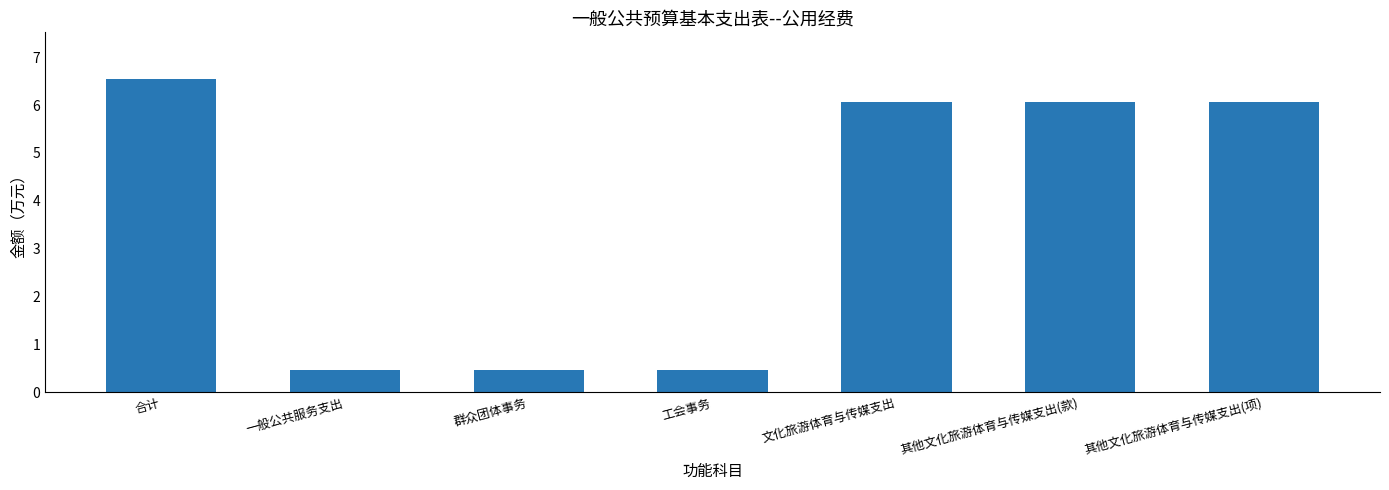

Between 一般公共服务支出 and 其他文化旅游体育与传媒支出(项), which is larger?

其他文化旅游体育与传媒支出(项)